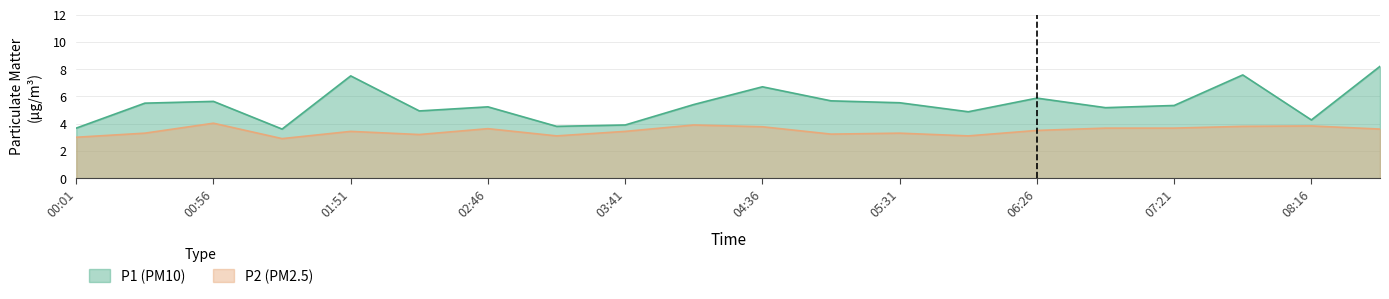

Which series has the largest total across all categories?

P1 (PM10)